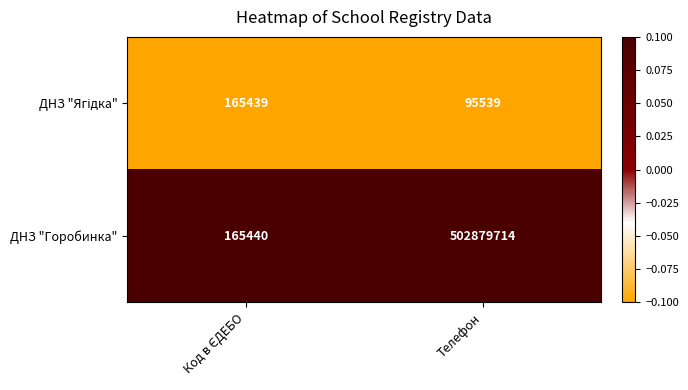

How many data points does each series have?

2